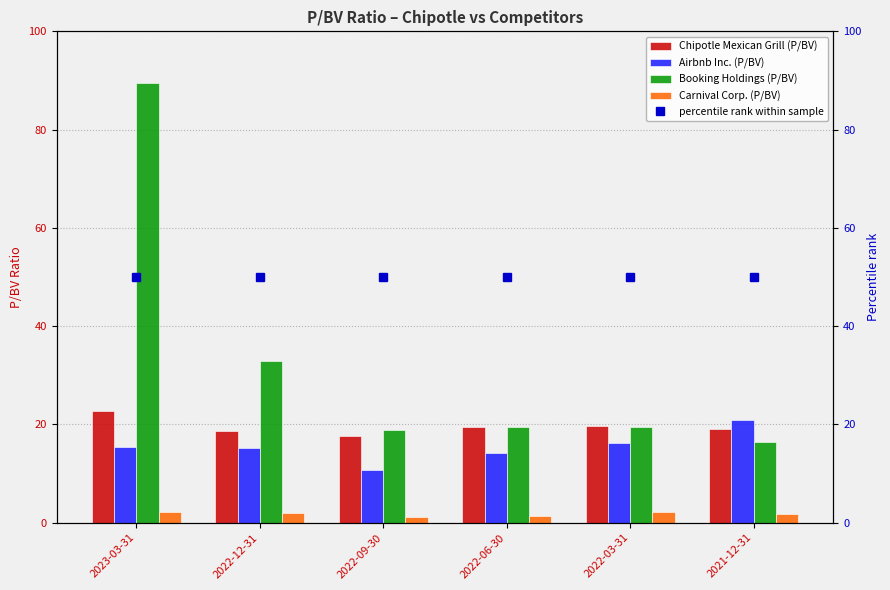

The value of Carnival Corp. (P/BV) at 2022-09-30 is 0.6. True or false?

False